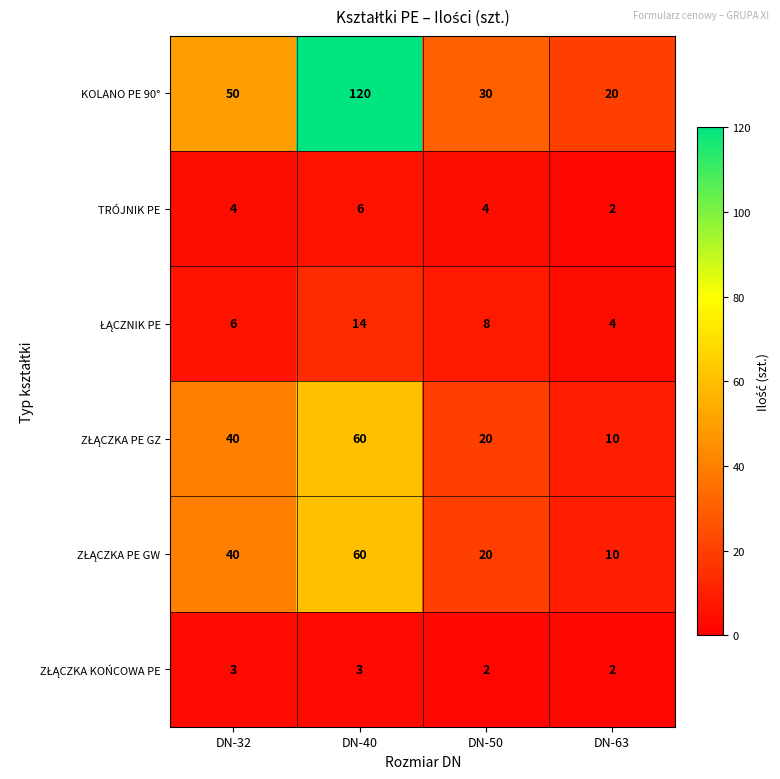

What is the average value of the KOLANO PE 90° series?

55